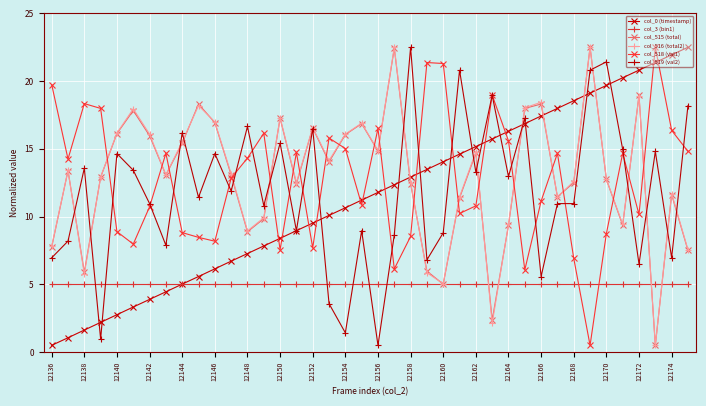

What is the maximum value for col_515 (total)?

22.5